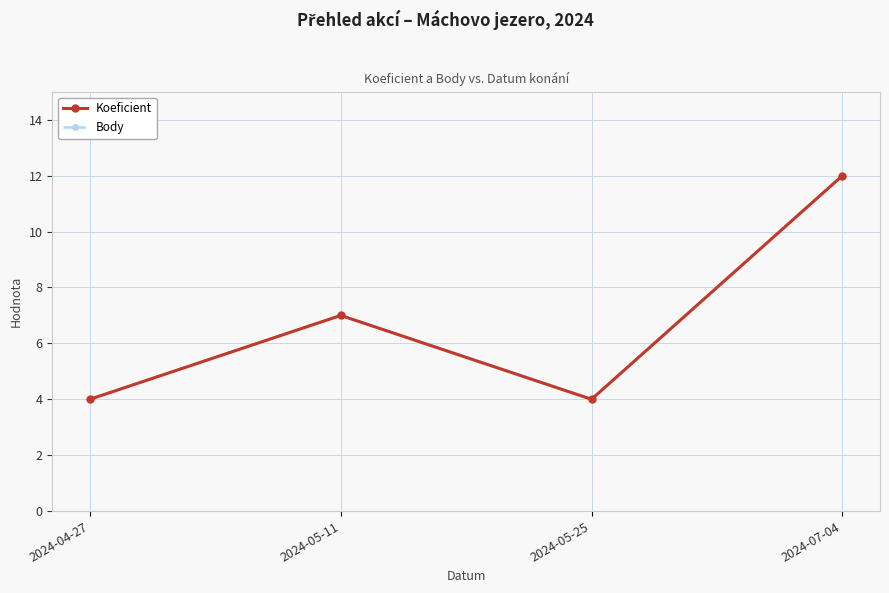

The Koeficient series shows 3 at 2024-05-11. True or false?

False